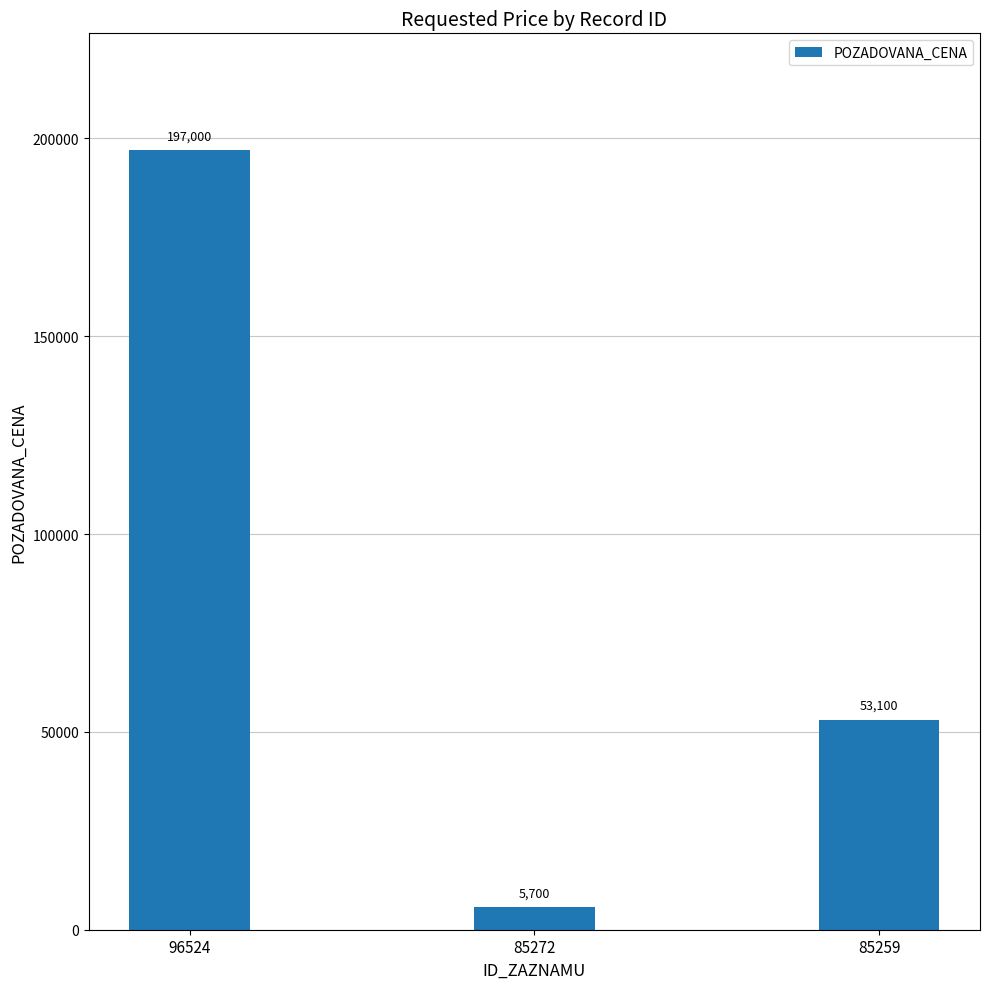

Count the values in the range 5700 to 197000.

3